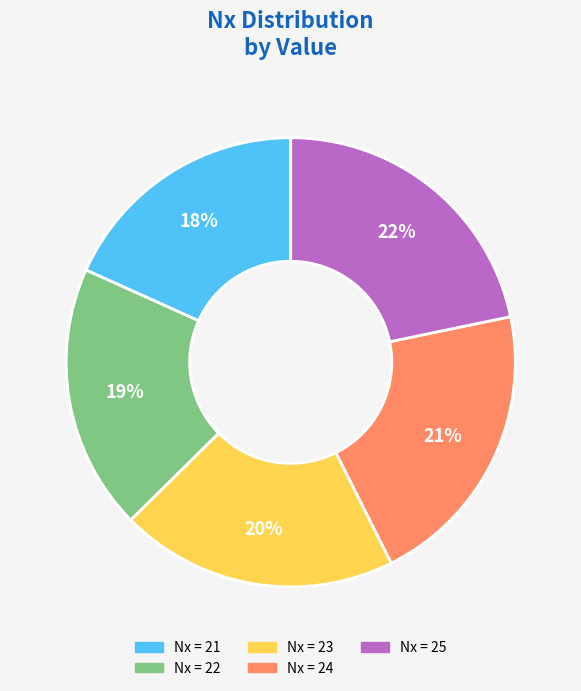

To the nearest percent, what is the average slice percentage?

20%